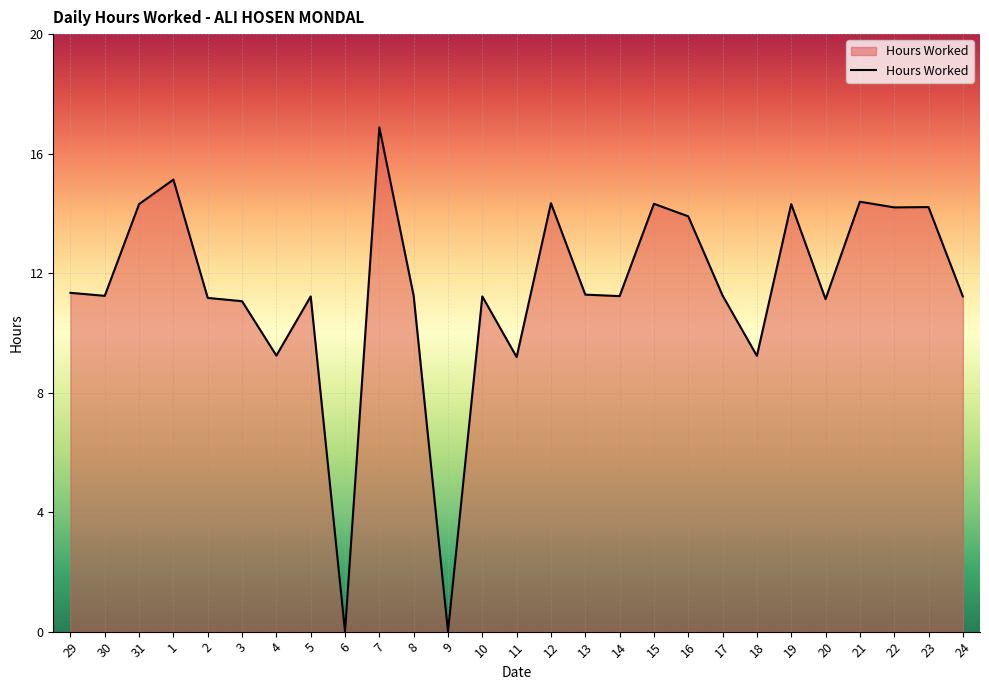

What is the change in value from 15 to 20?

-3.2